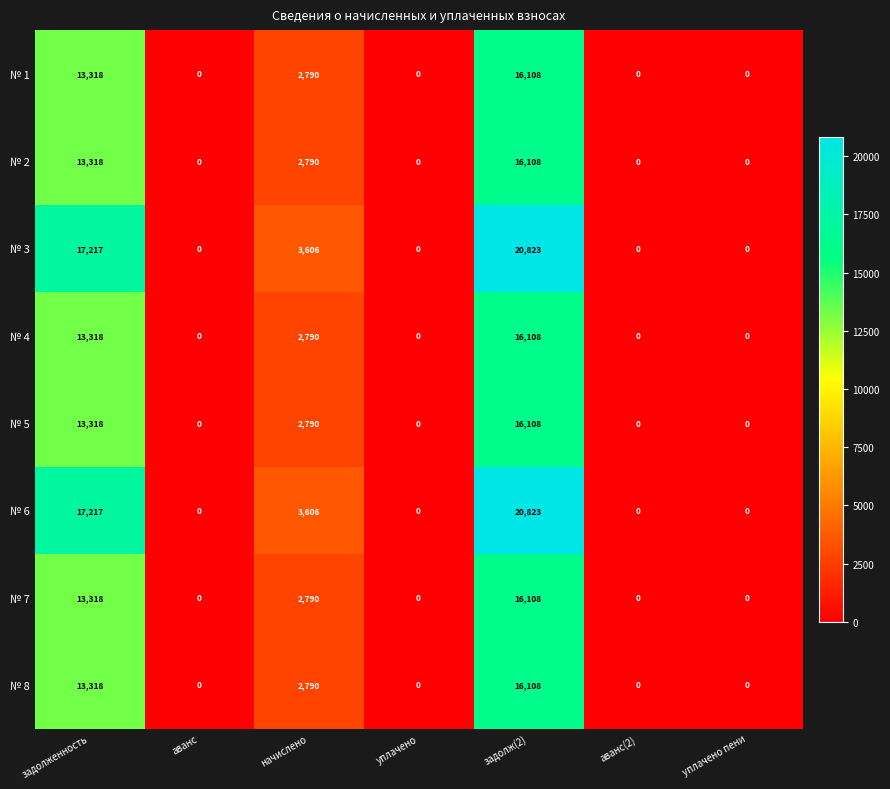

Is the value of № 5 at задолженность greater than the value of № 3 at аванс?

Yes